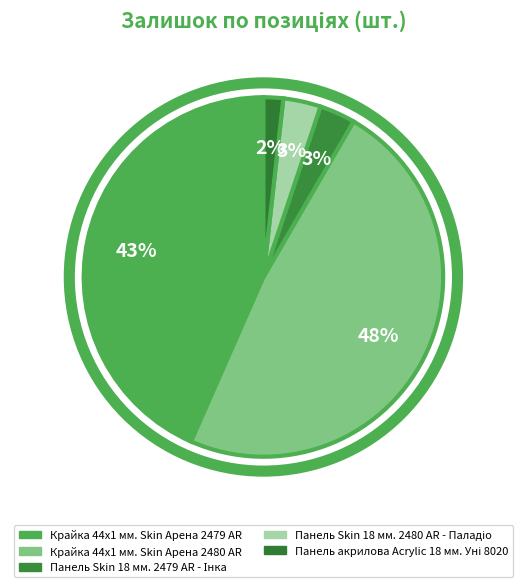

How many slices are in this pie chart?

5